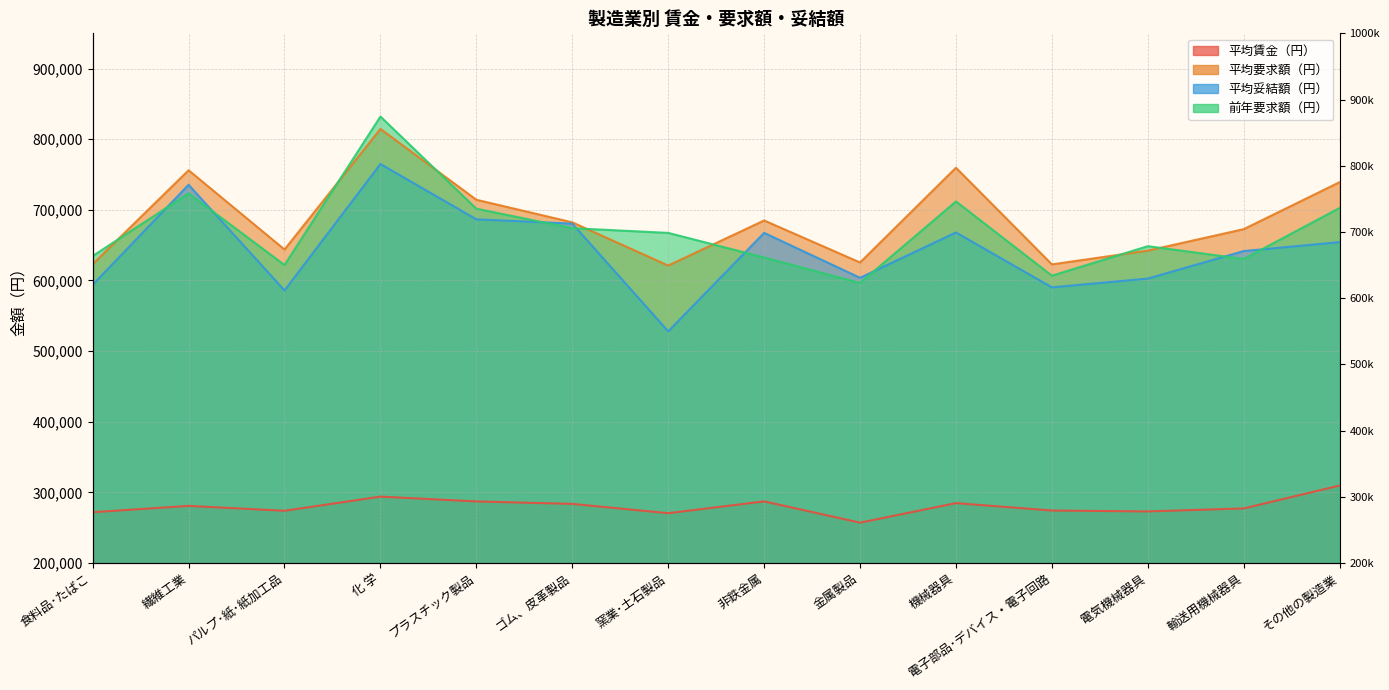

What are all the series names shown in the legend?

平均賃金（円）, 平均要求額（円）, 平均妥結額（円）, 前年要求額（円）